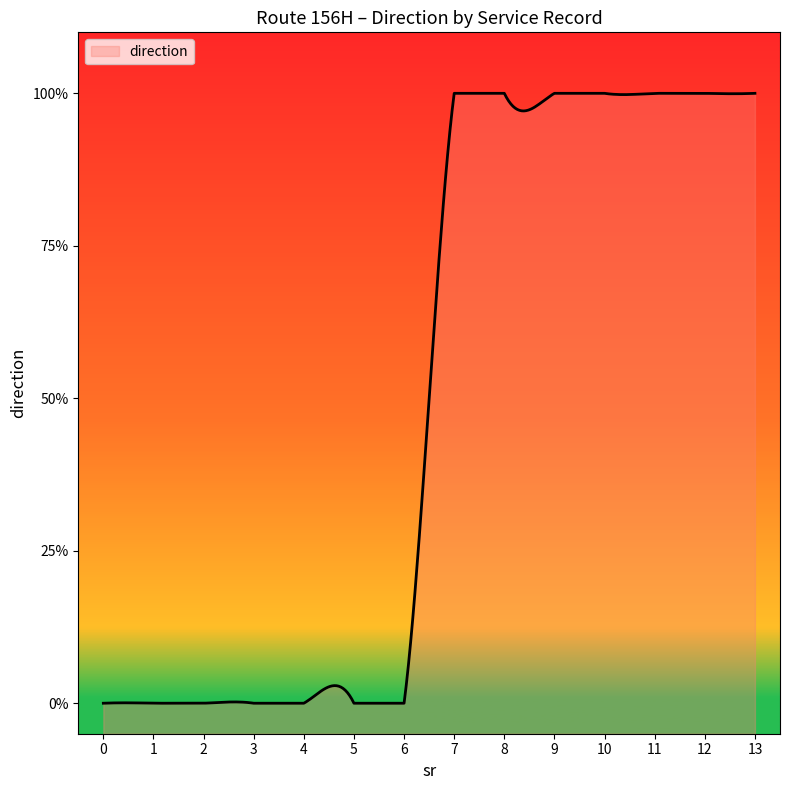

True or false: direction 1 and direction 0 intersect in this chart.

False